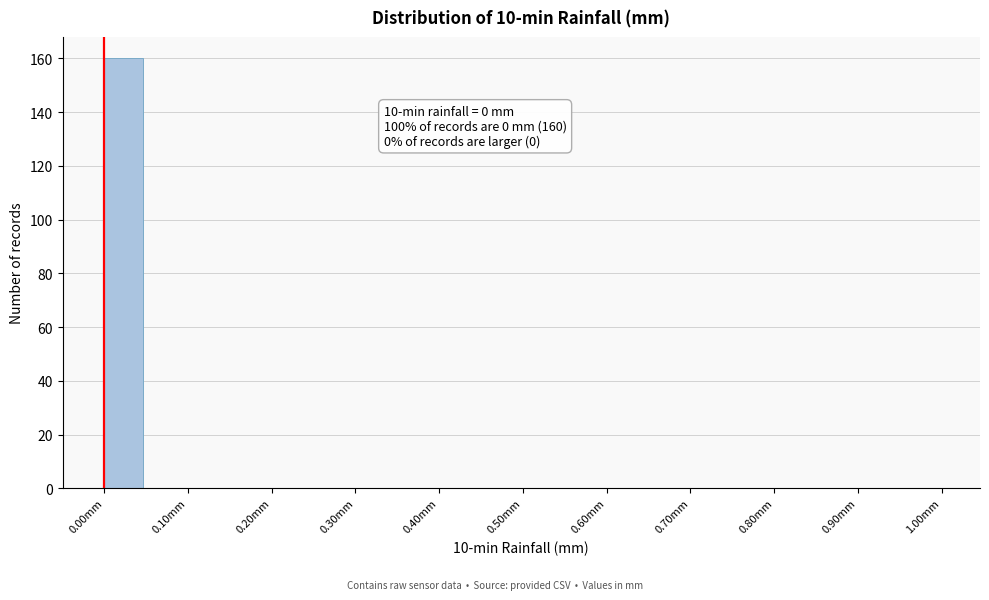

Which range on the x-axis has the tallest bar?

0.00 to 0.05